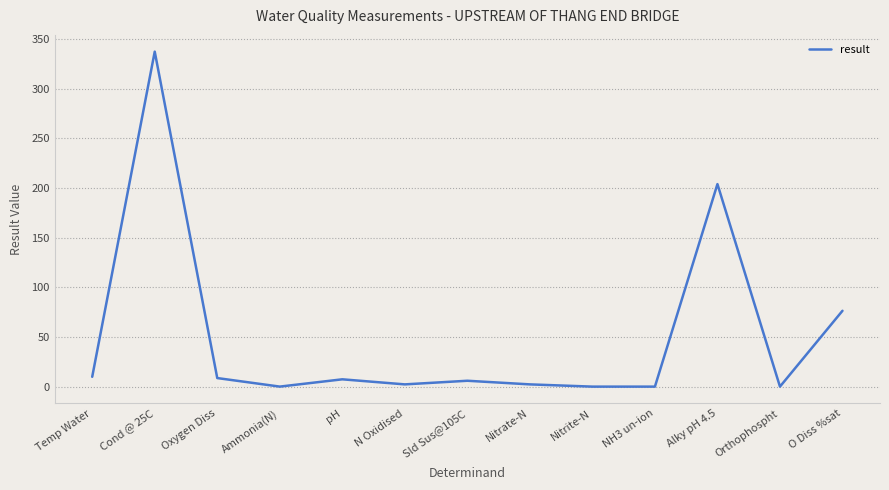

What is the approximate value at N Oxidised?

2.3